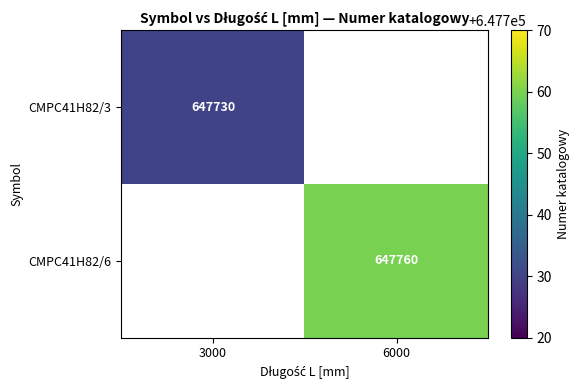

The CMPC41H82/3 series shows 265289 at 3000. True or false?

False